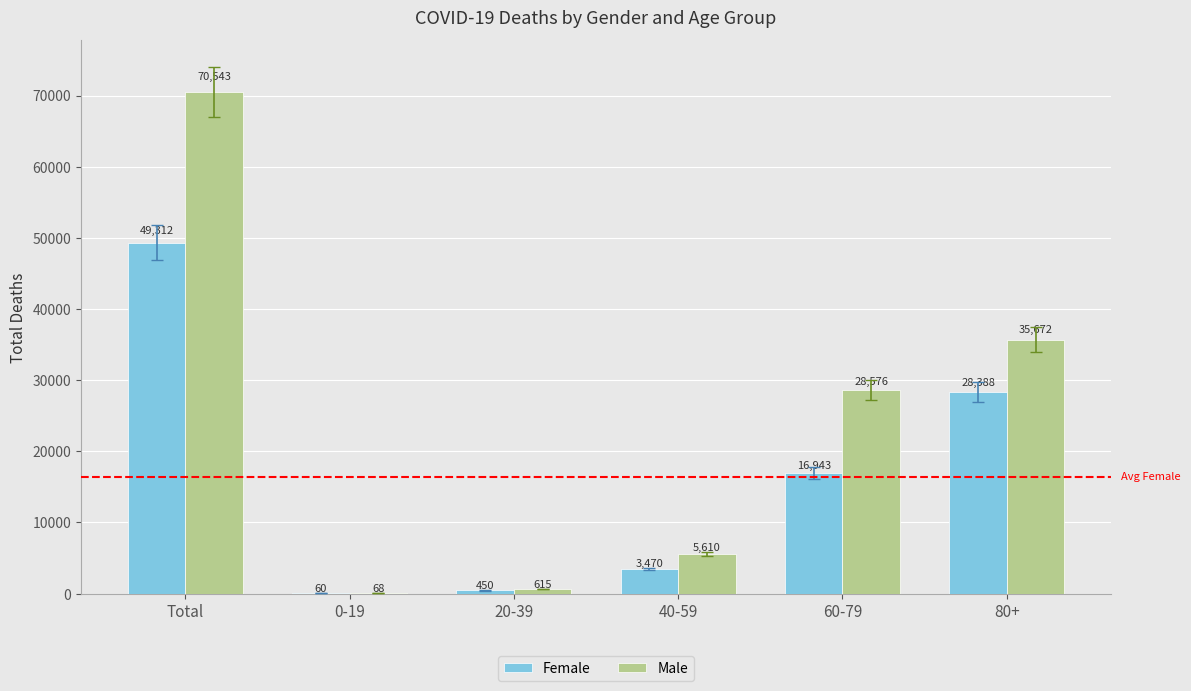

What is the total value across all series at 0-19?

128